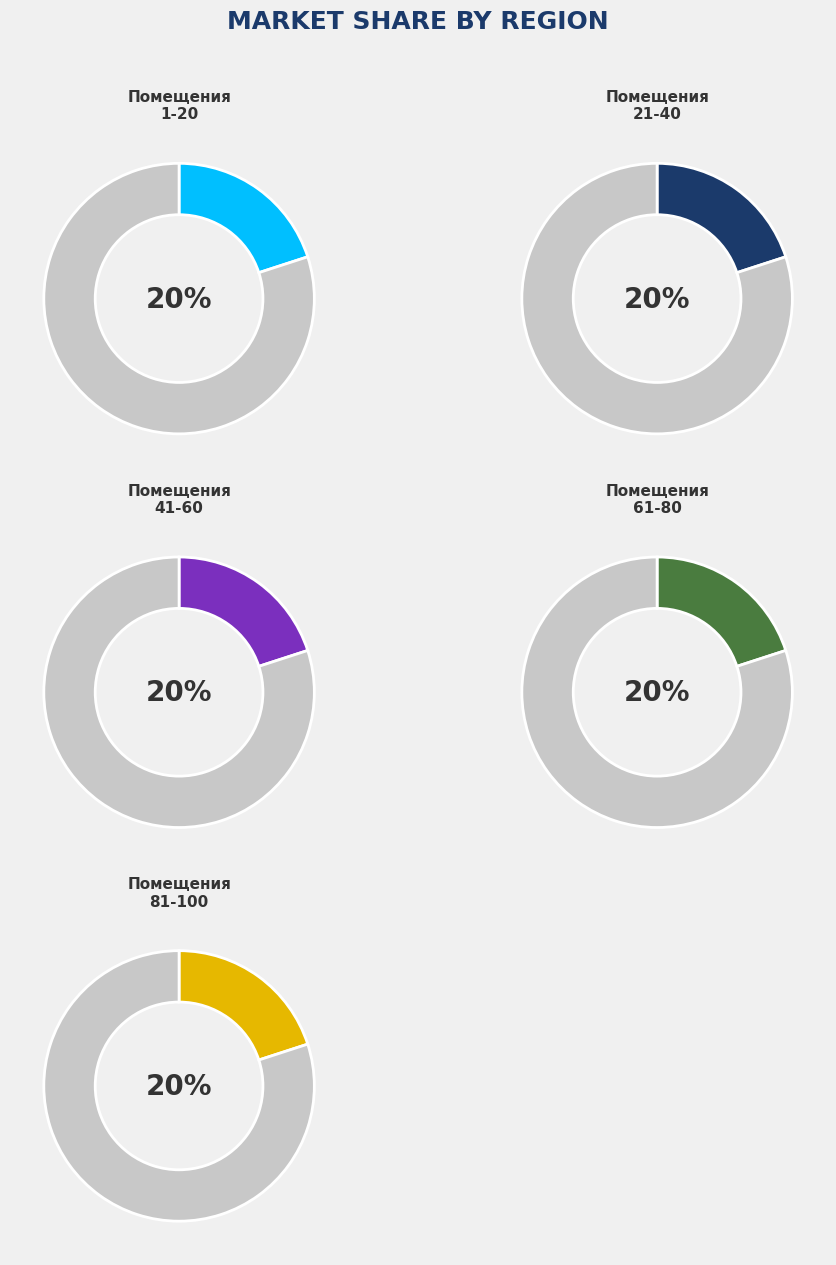

How many segments does this pie chart have?

5